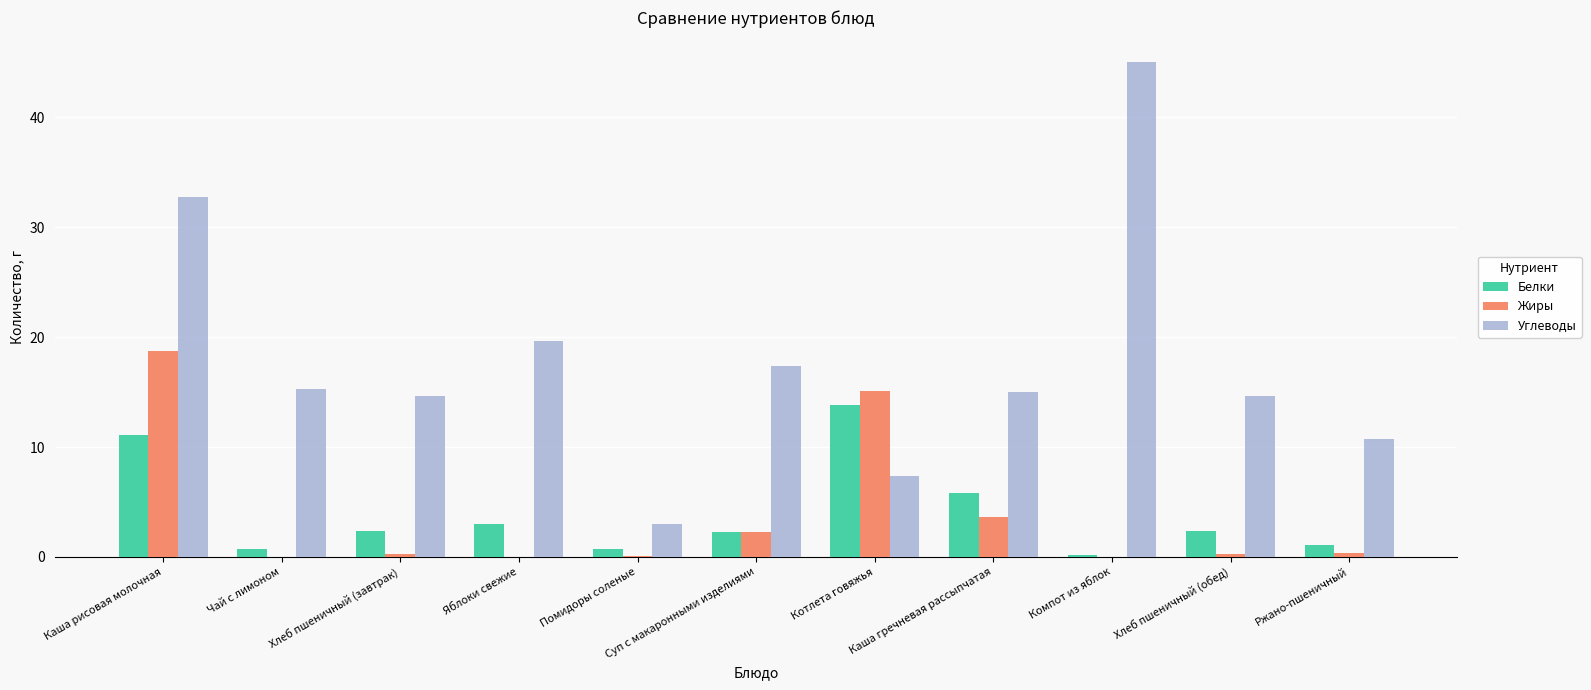

How many groups of bars are there?

11